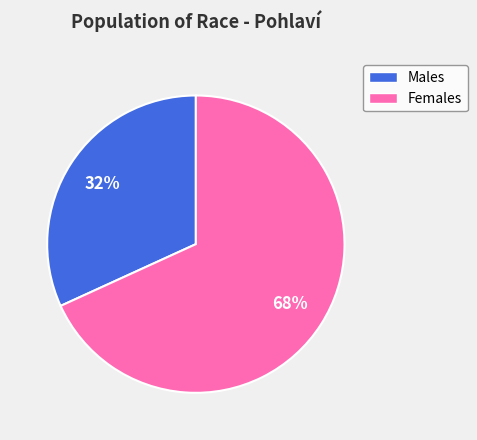

How many slices are in this pie chart?

2